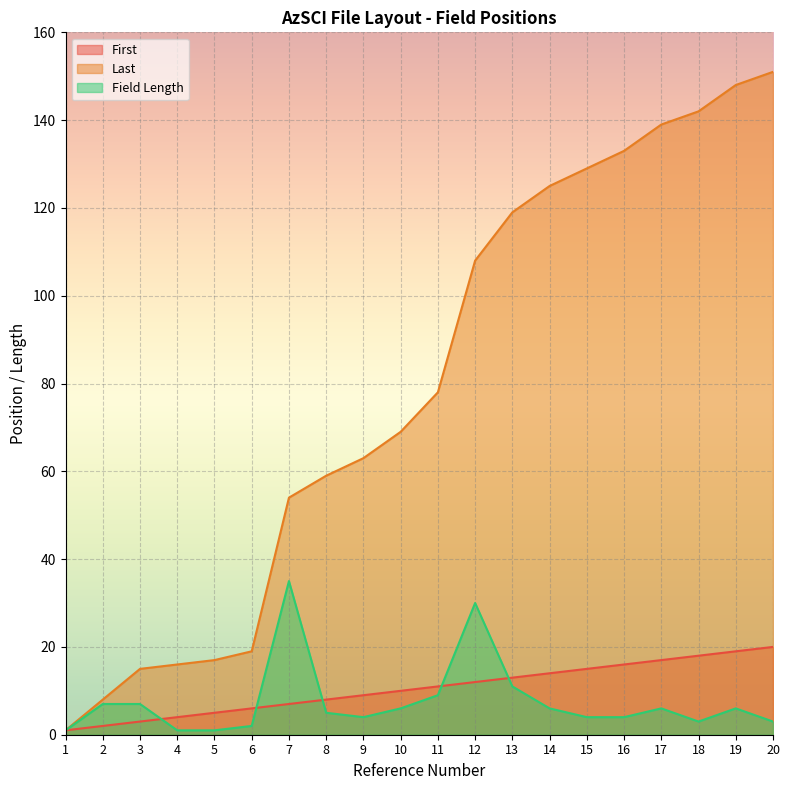

True or false: Field Length and Last cross at least once.

False